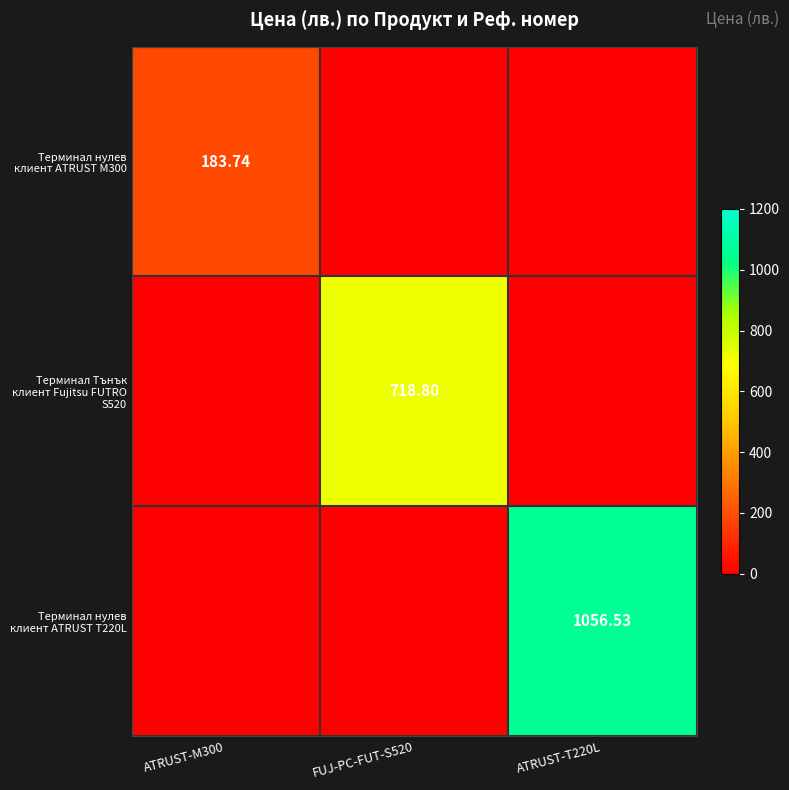

List the series in order of their peak value, lowest first.

Терминал нулев клиент ATRUST M300, Терминал Тънък клиент Fujitsu FUTRO S520, Терминал нулев клиент ATRUST T220L